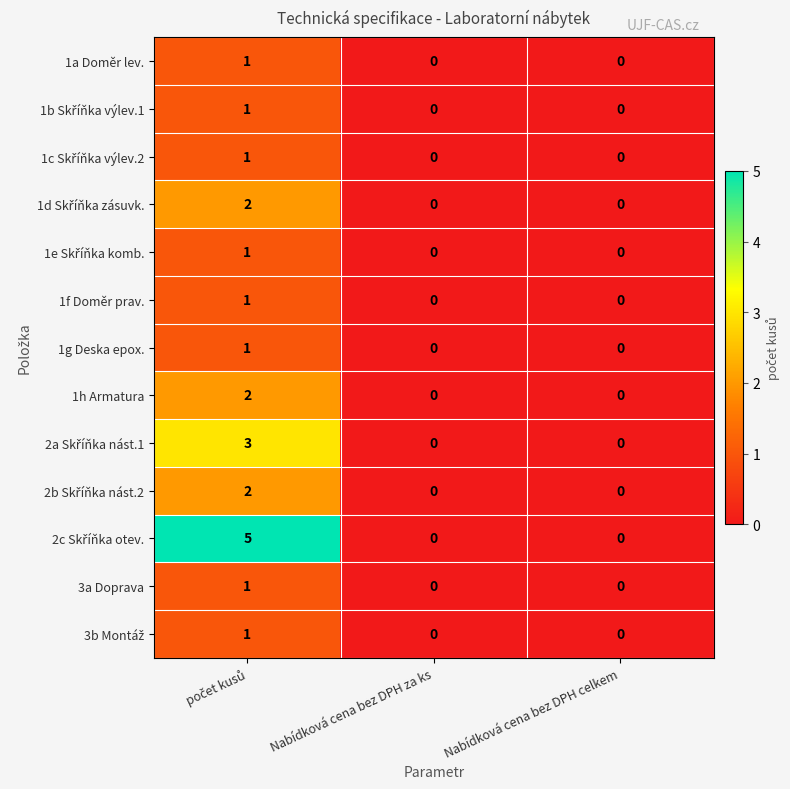

Is it true that 1h Armatura equals -1 at Nabídková cena bez DPH celkem?

False